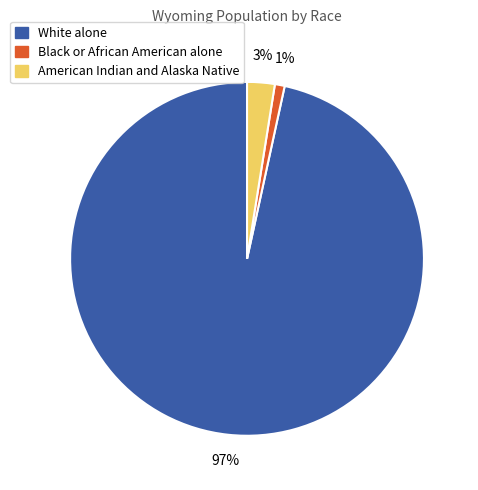

What percentage is the American Indian and Alaska Native slice, to the nearest percent?

3%